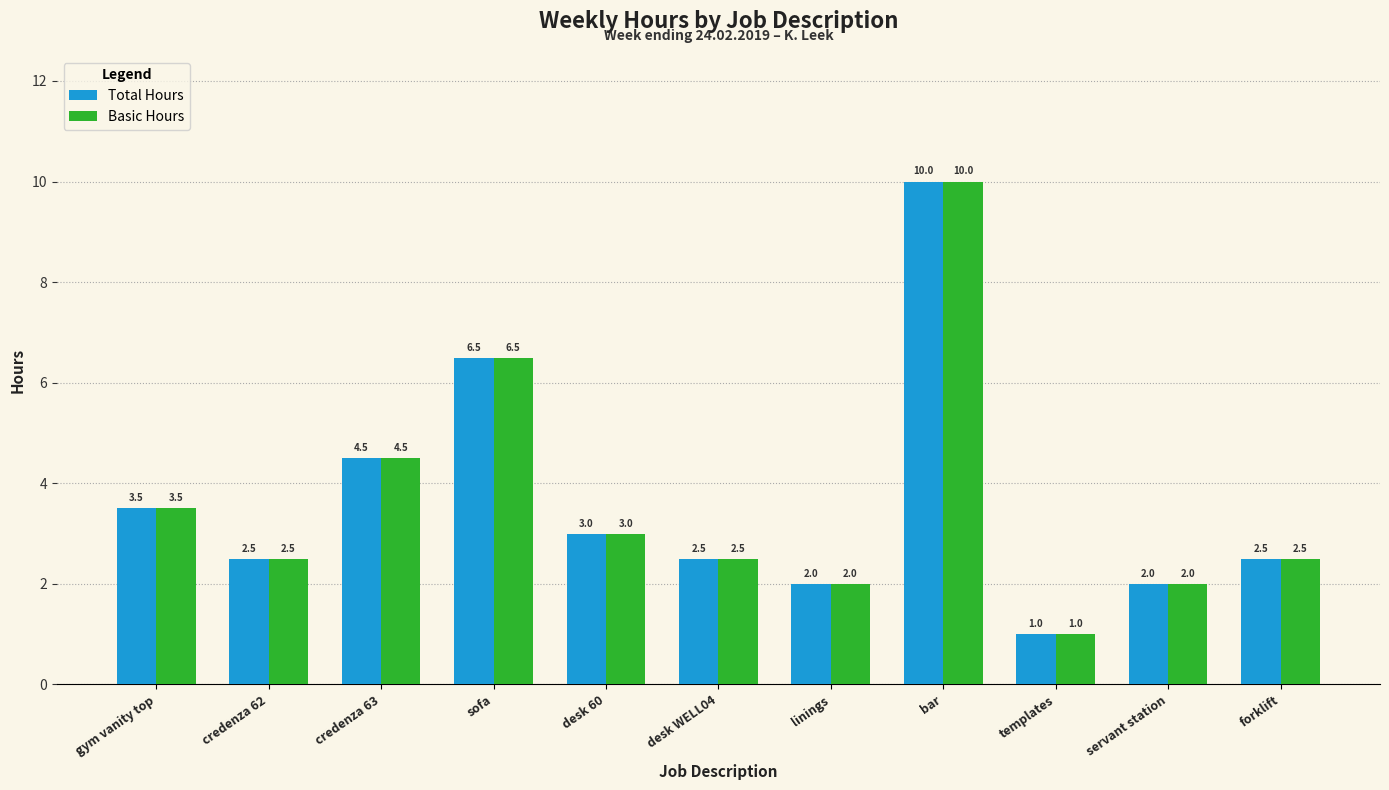

What is the label of the 9th bar from the right?

credenza 63